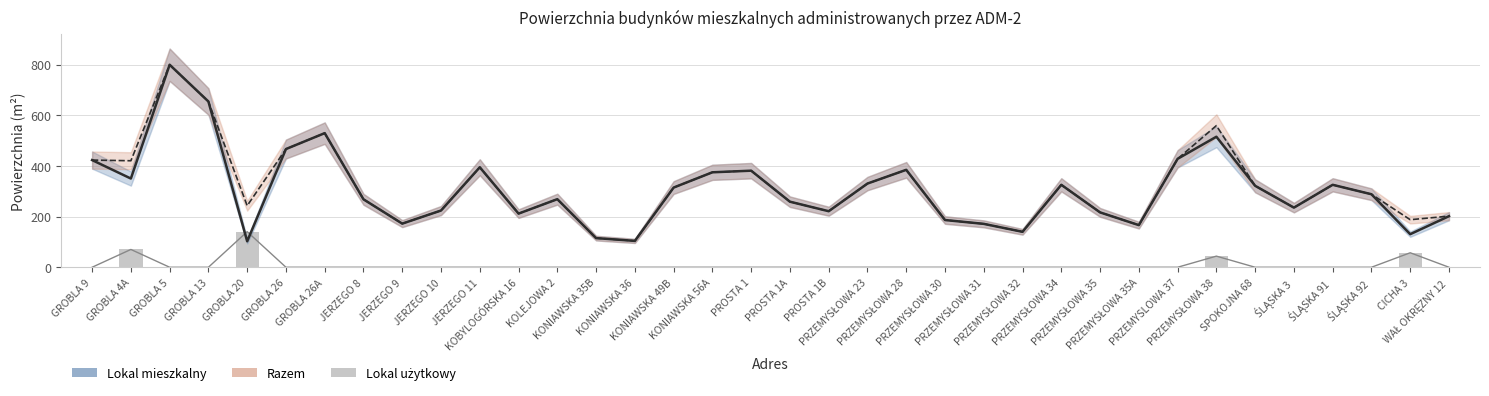

Does the chart contain stacked bars?

No